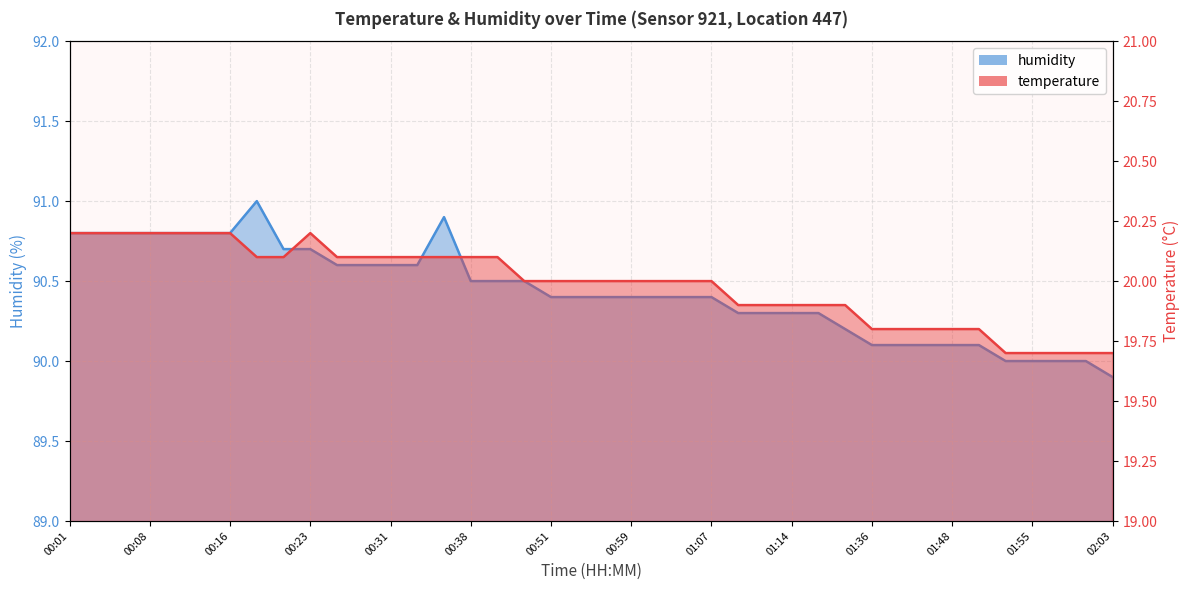

At which label is humidity closest to 90?

01:53